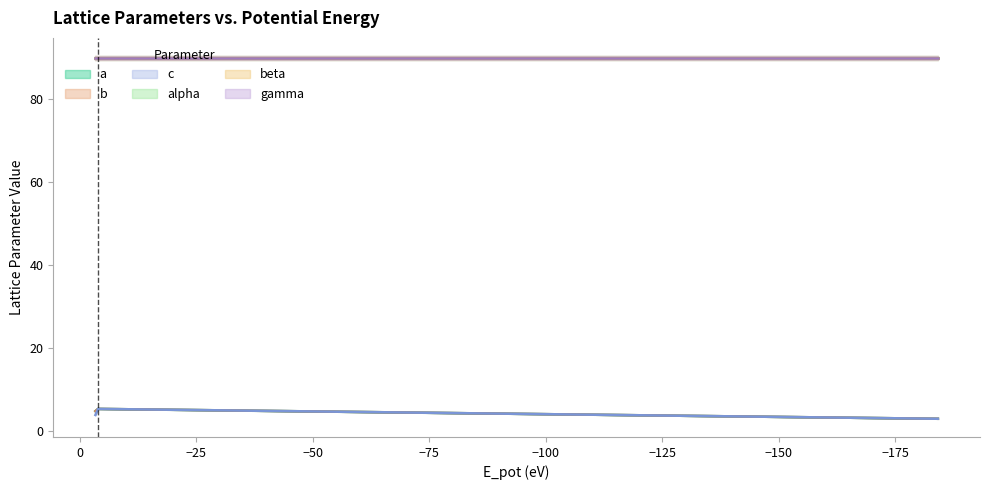

True or false: a has a value of 4.9 at e108ded0 (box).

True